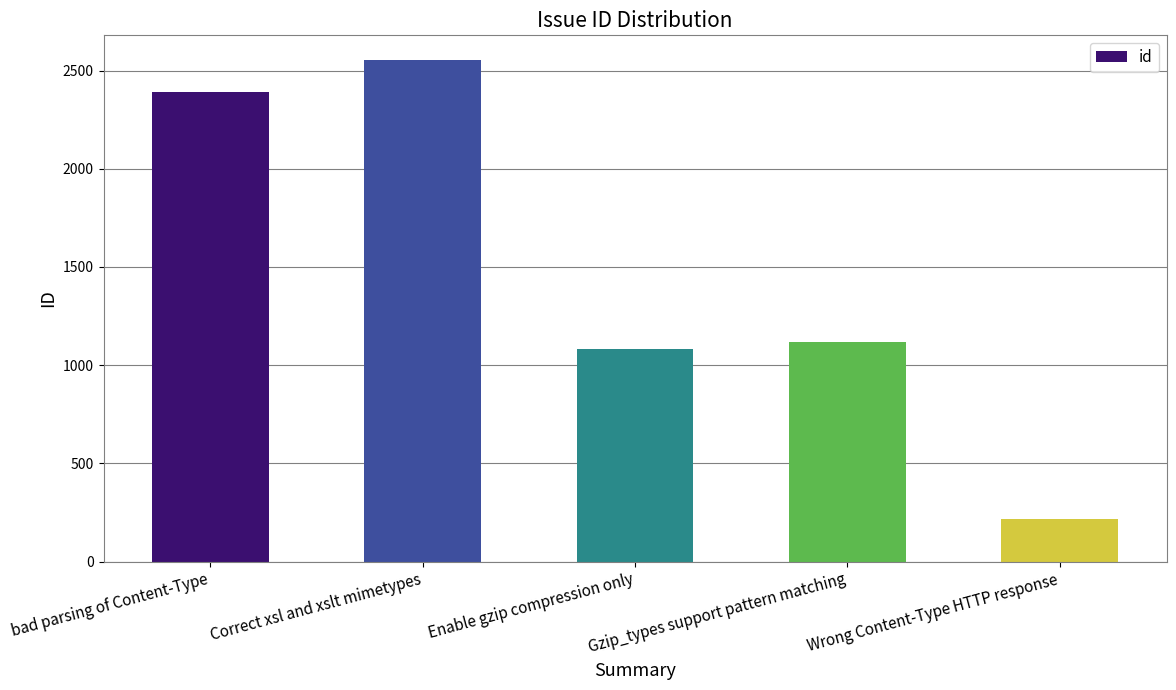

What is the average value?

1472